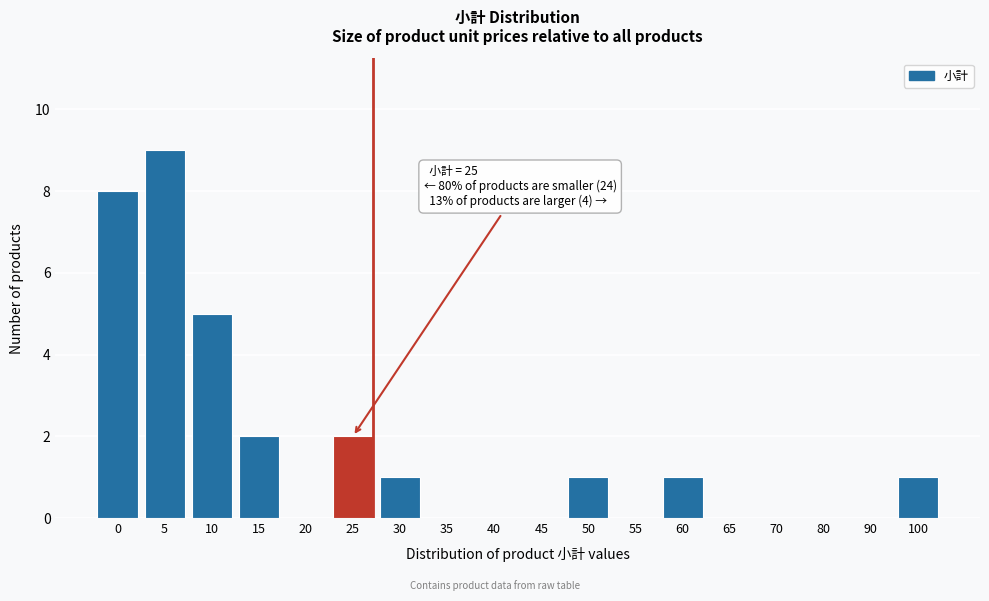

Reading left to right, transcribe all the data shown in this chart.

0=8	5=9	10=5	15=2	20=0	25=2	30=1	35=0	40=0	45=0	50=1	55=0	60=1	65=0	70=0	80=0	90=0	100=1